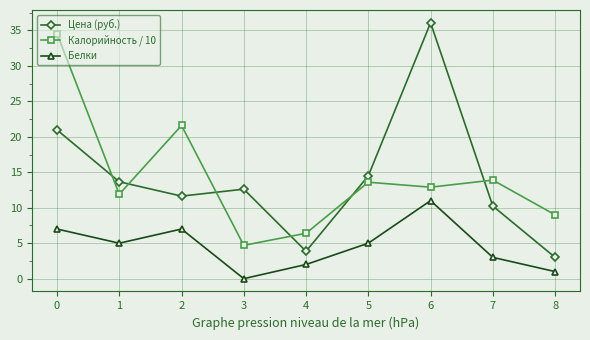

What is the value of the Калорийность / 10 point at the 5th from the left?

6.4